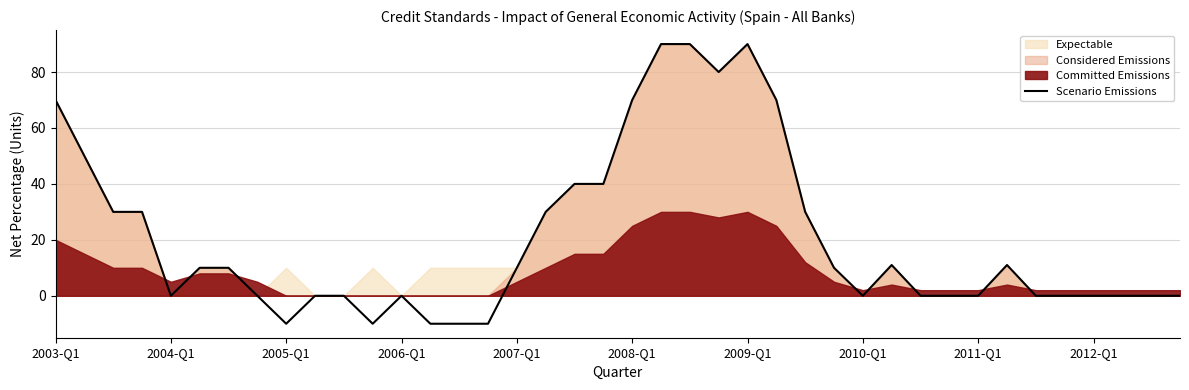

Reading left to right, what are all the values shown in this chart?

70	50	30	30	0	10	10	0	-10	0	0	-10	0	-10	-10	-10	10	30	40	40	70	90	90	80	90	70	30	10	0	11	0	0	0	11	0	0	0	0	0	0